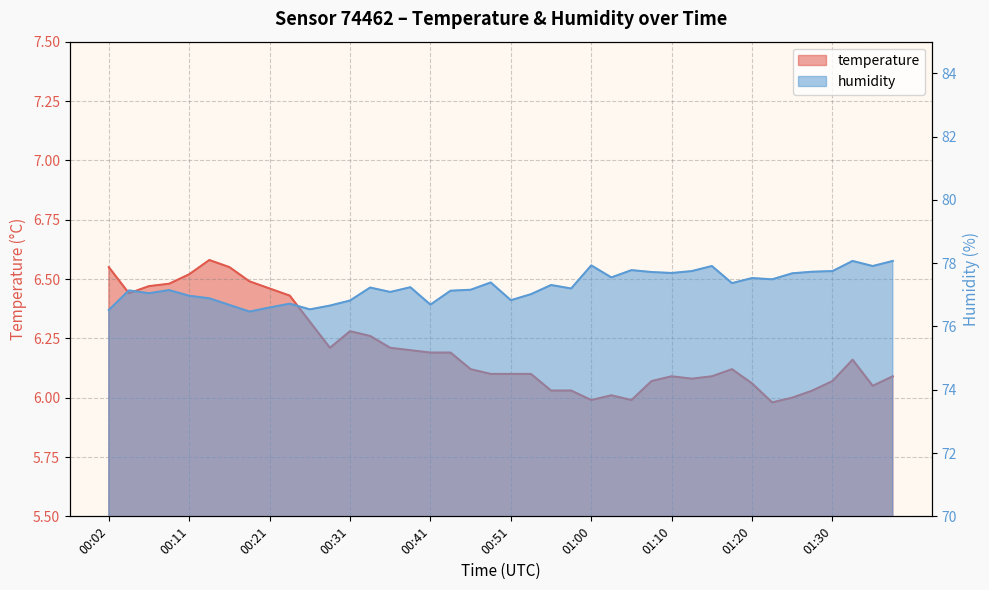

Reading left to right, list all the values displayed in this chart.

temperature: 6.5	6.4	6.5	6.5	6.5	6.6	6.5	6.5	6.5	6.4	6.3	6.2	6.3	6.3	6.2	6.2	6.2	6.2	6.1	6.1	6.1	6.1	6.0	6.0	6.0	6.0	6.0	6.1	6.1	6.1	6.1	6.1	6.1	6.0	6.0	6.0	6.1	6.2	6.0	6.1
humidity: 76.5	77.1	77.0	77.2	77.0	76.9	76.7	76.5	76.6	76.7	76.5	76.7	76.8	77.2	77.1	77.2	76.7	77.1	77.2	77.4	76.8	77.0	77.3	77.2	77.9	77.5	77.8	77.7	77.7	77.8	77.9	77.4	77.5	77.5	77.7	77.7	77.8	78.1	77.9	78.1